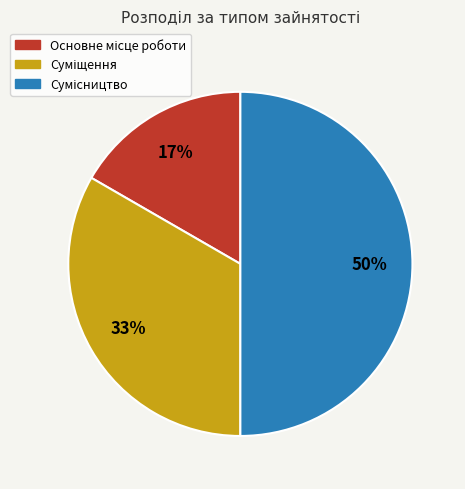

To the nearest percent, what is the average slice percentage?

33%